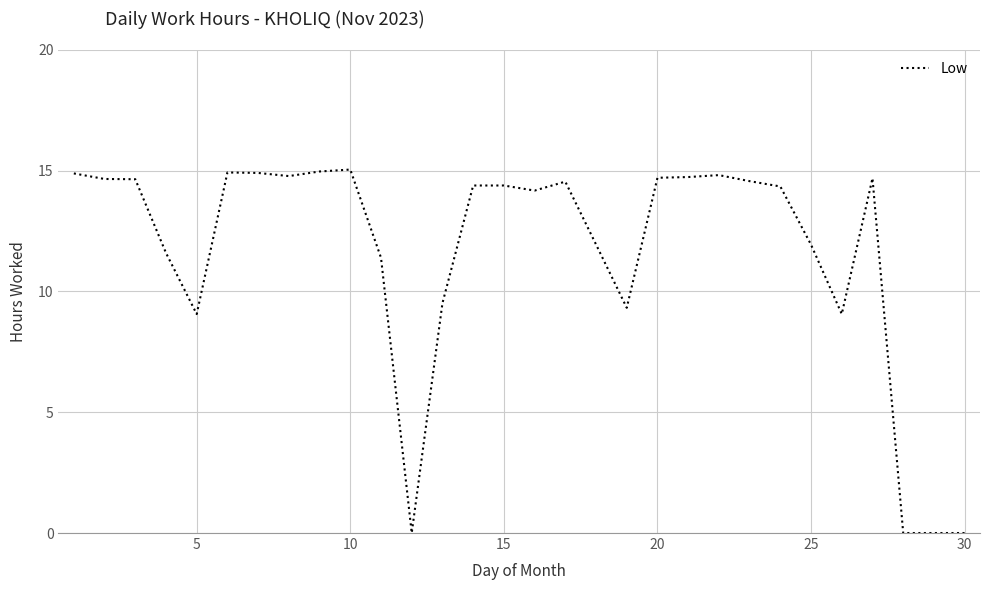

What is the difference between the maximum and minimum values?

15.0